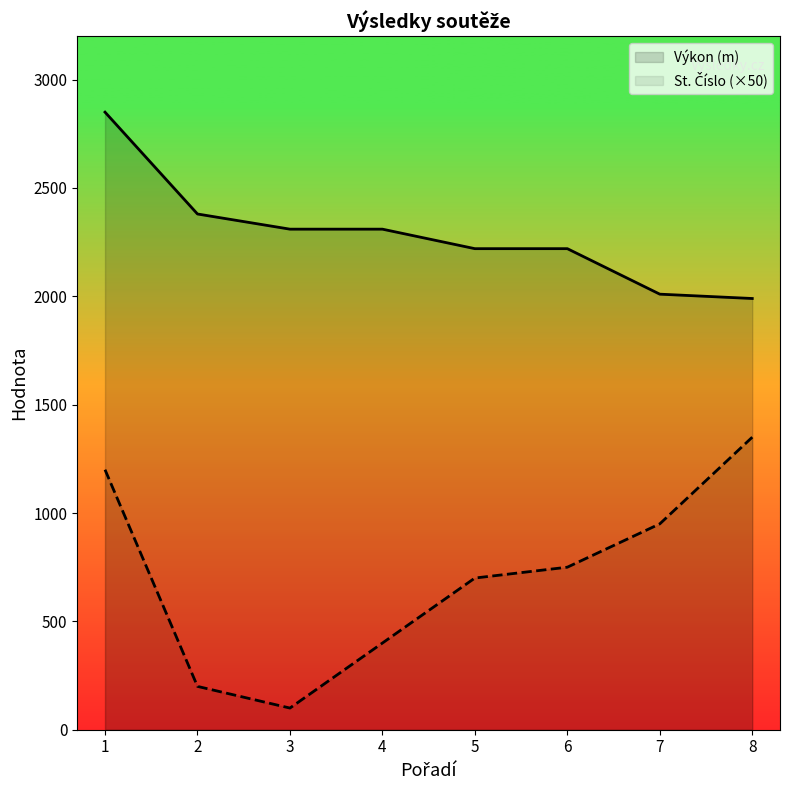

What is the maximum value shown in the chart?

2850